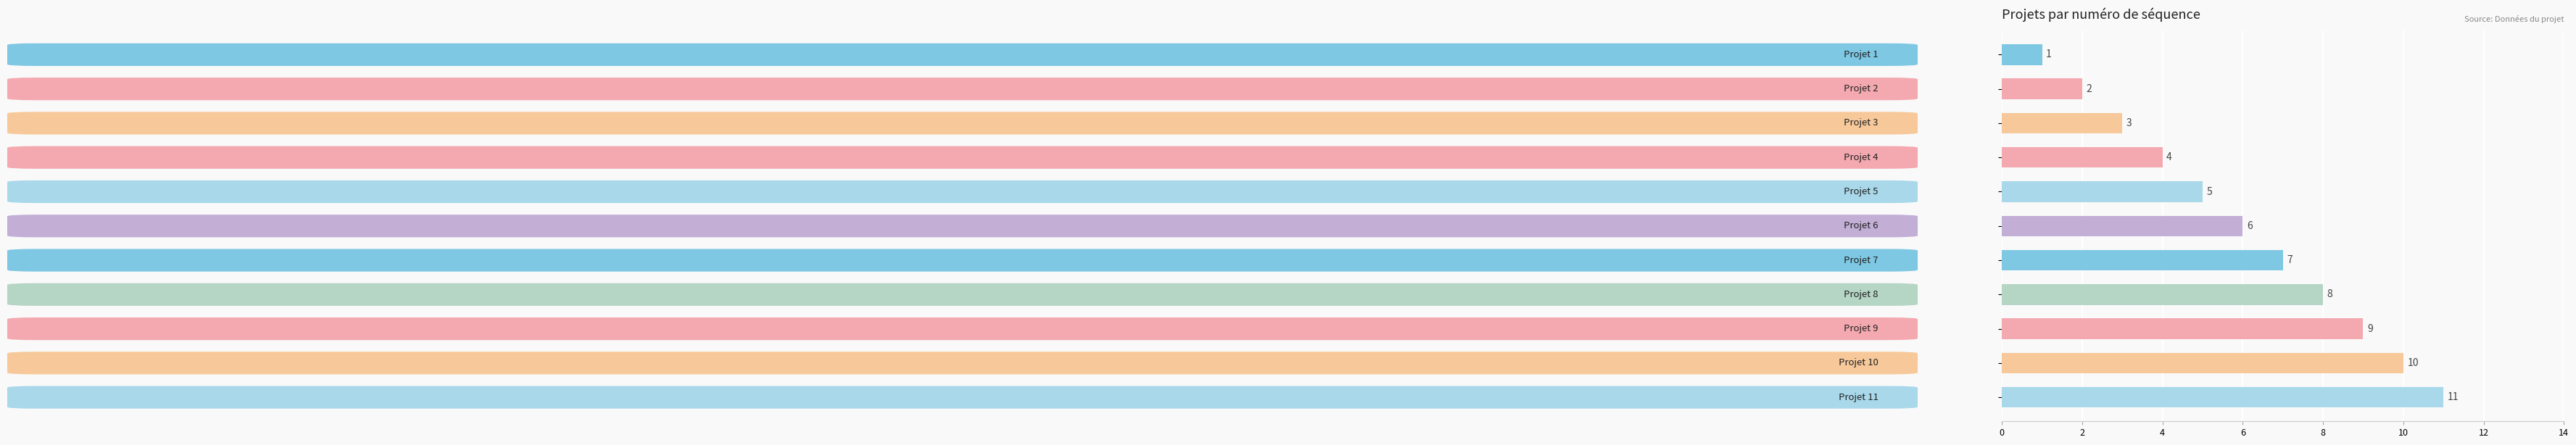

What is the maximum value shown in the chart?

11